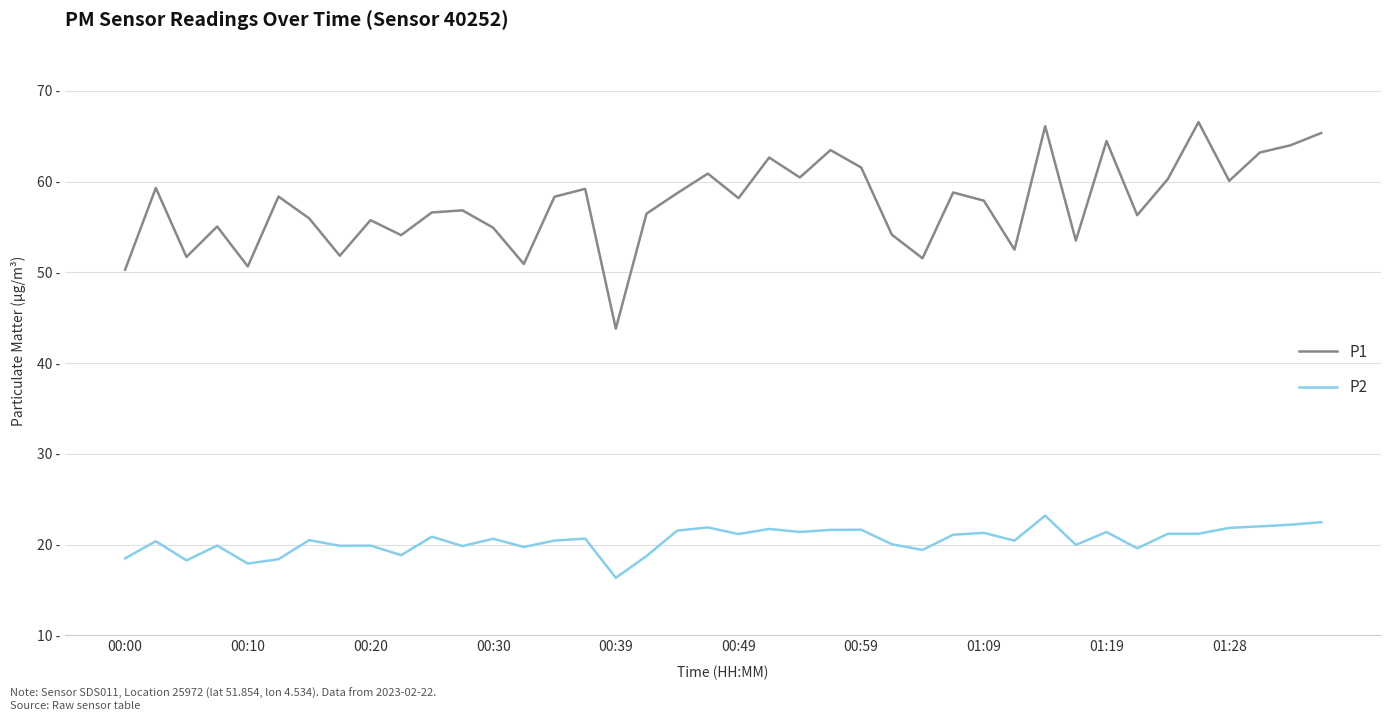

Does the chart have visible grid lines?

Yes